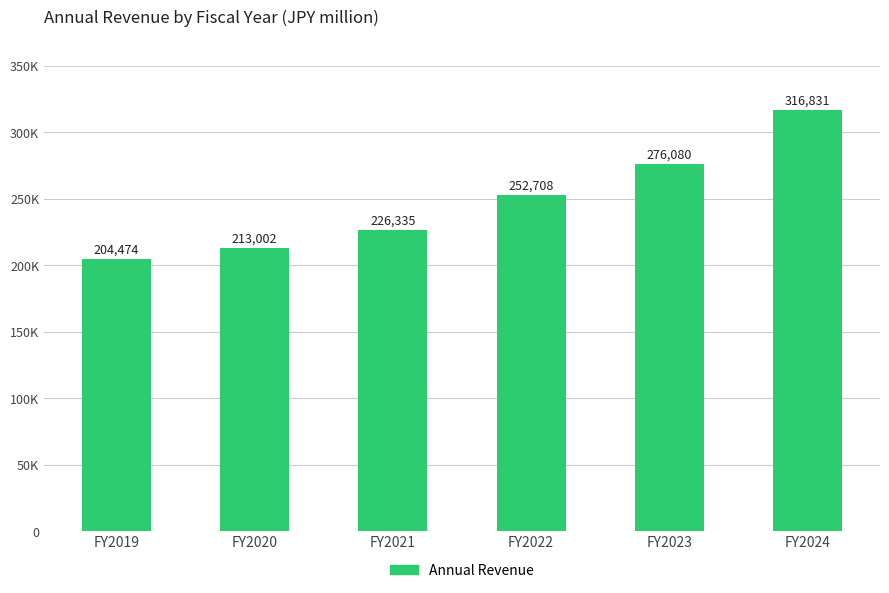

Where is the data nearest to the value 260652?

FY2022